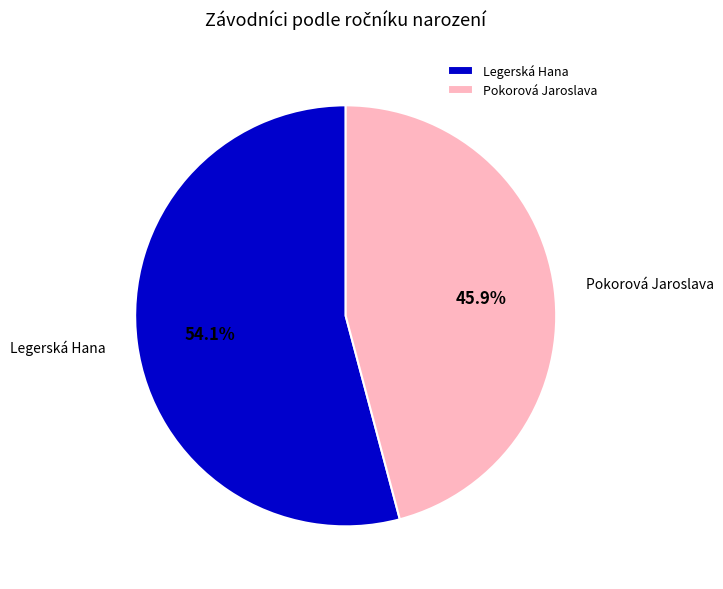

Rank the categories by value from lowest to highest.

Pokorová Jaroslava, Legerská Hana